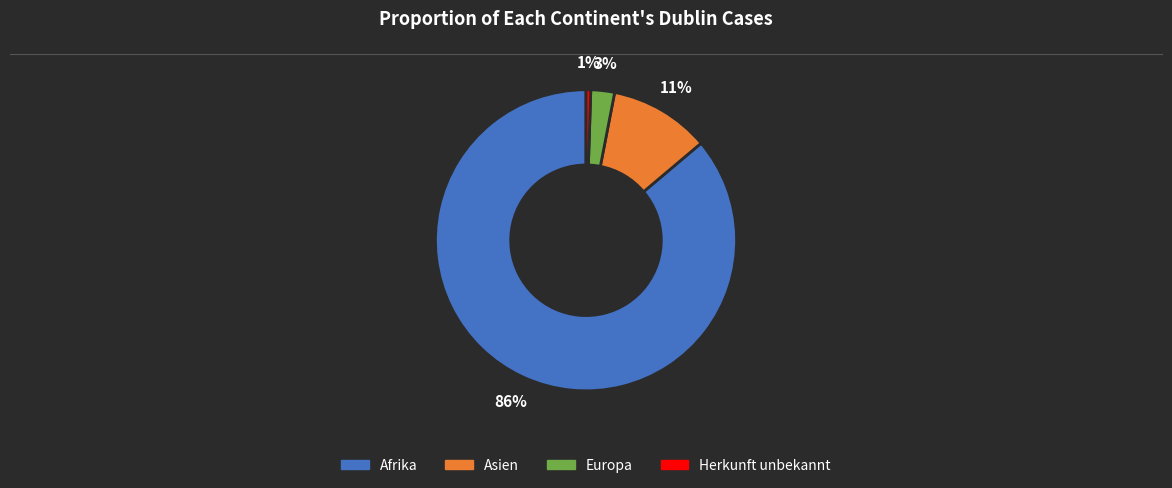

True or false: Afrika accounts for 86% of the total.

True